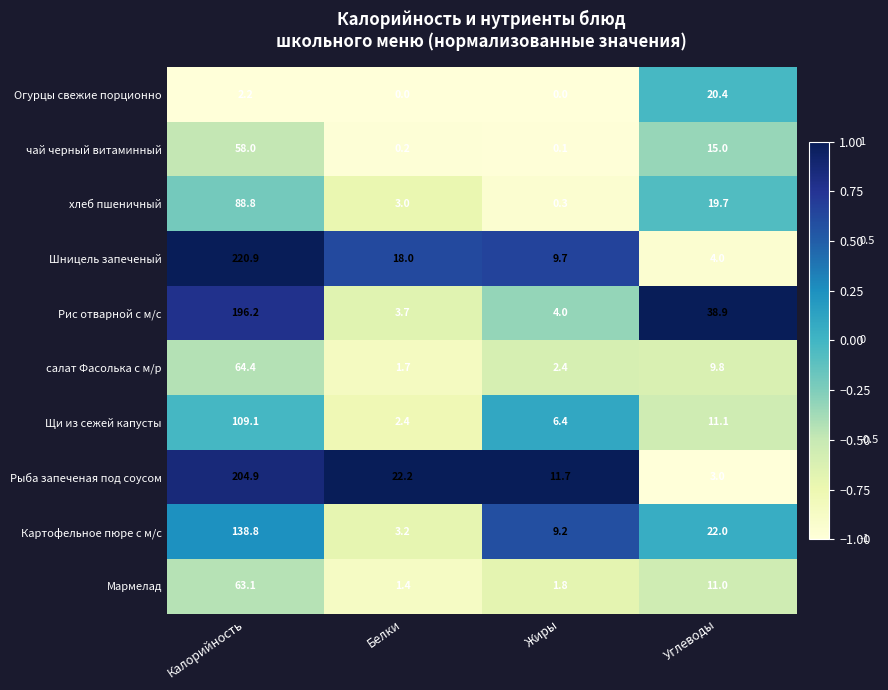

Rank the series by their maximum value, from highest to lowest.

Шницель запеченый, Рыба запеченая под соусом, Рис отварной с м/с, Картофельное пюре с м/с, Щи из сежей капусты, хлеб пшеничный, салат Фасолька с м/р, Мармелад, чай черный витаминный, Огурцы свежие порционно